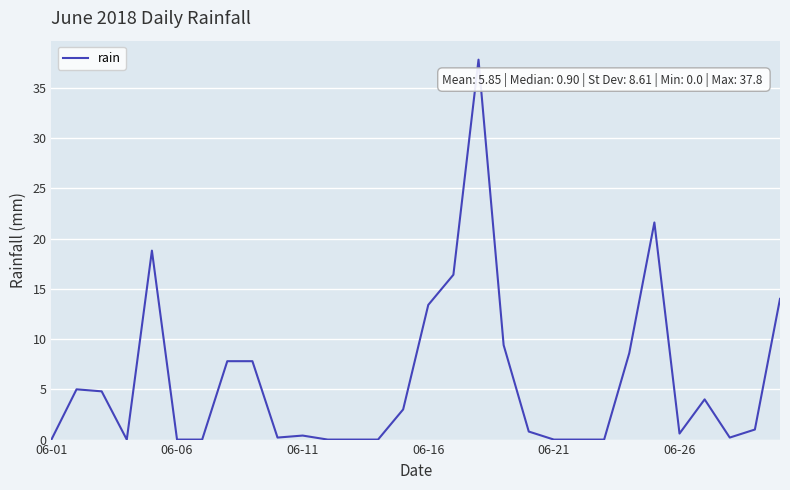

Count the number of categories in the chart.

30